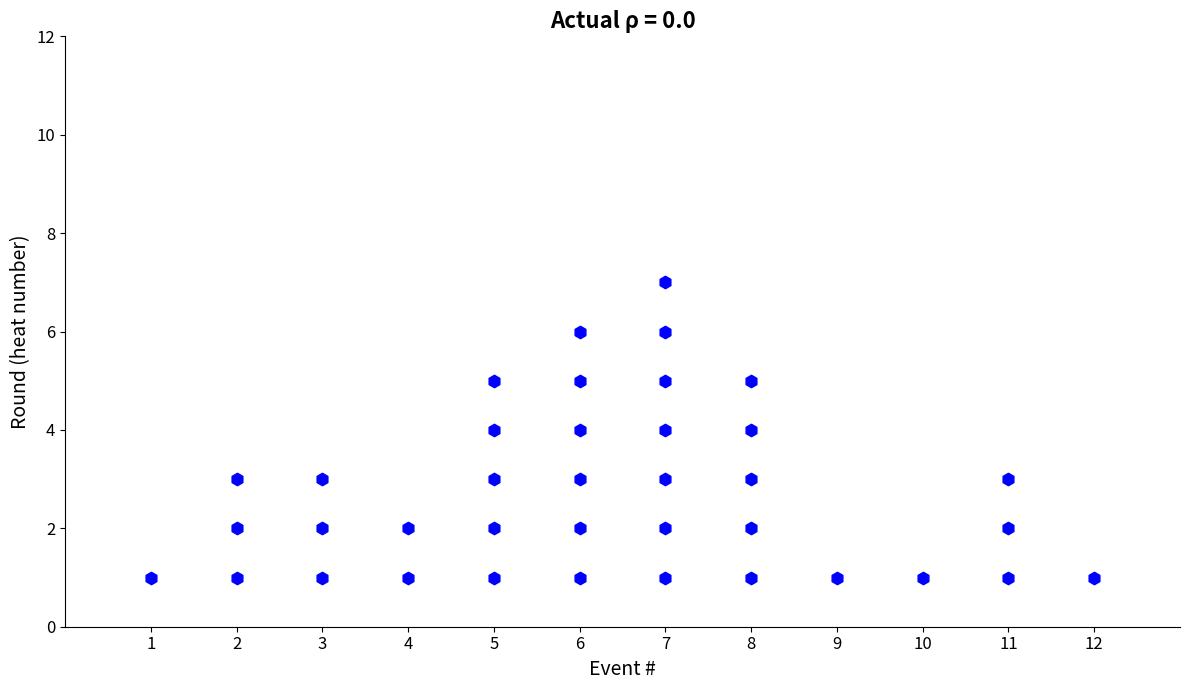

What is the range of X values (max minus min)?

11